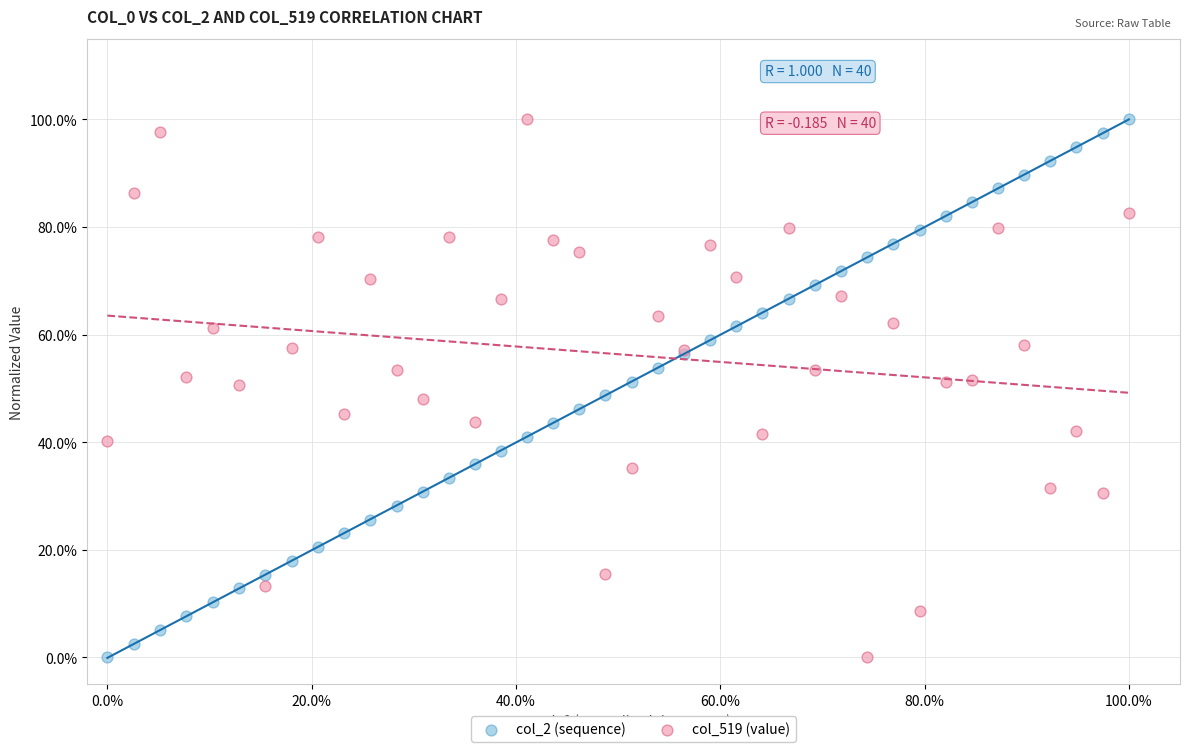

What are all the series names shown in the legend?

col_2 (sequence), col_519 (value)